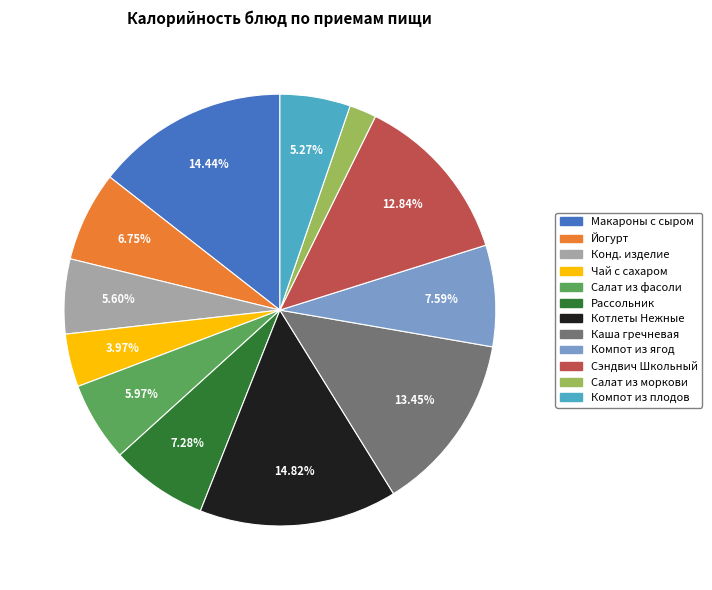

Is there a majority slice in this chart?

No